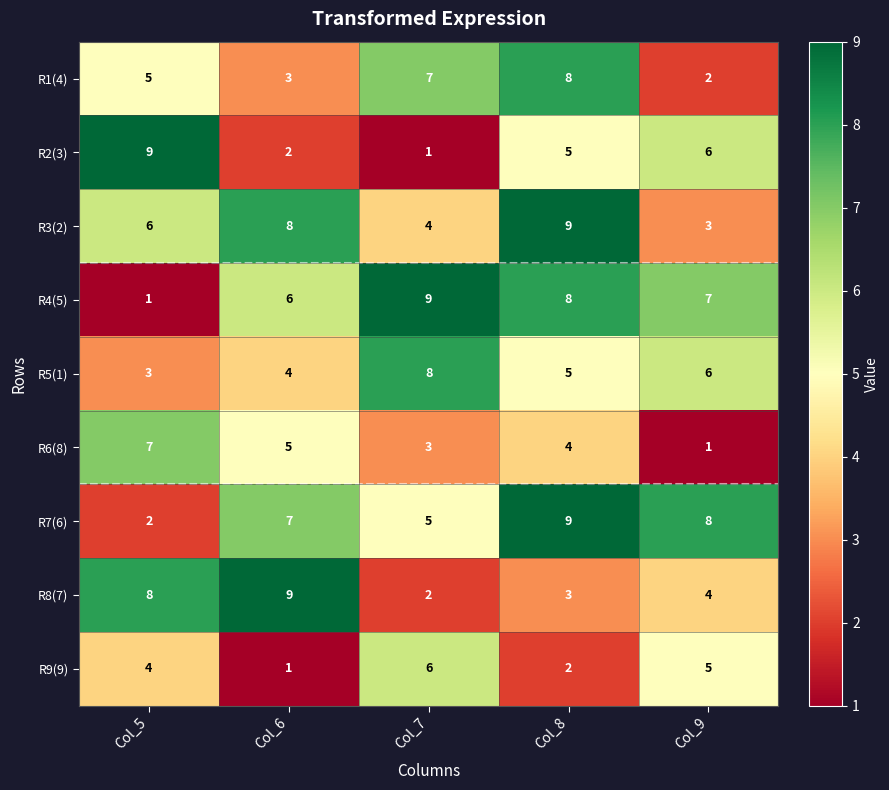

Is it true that R6(8) equals 5 at Col_6?

True